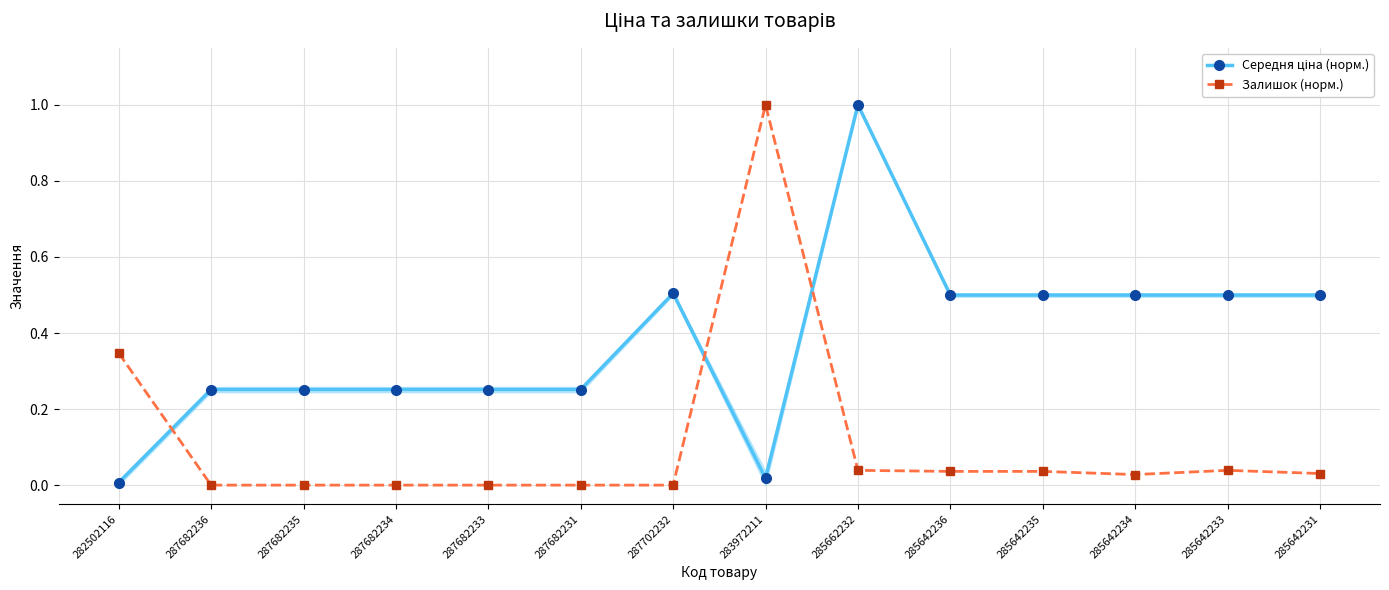

What is the spread (max minus min) of values at 285642235?

0.5